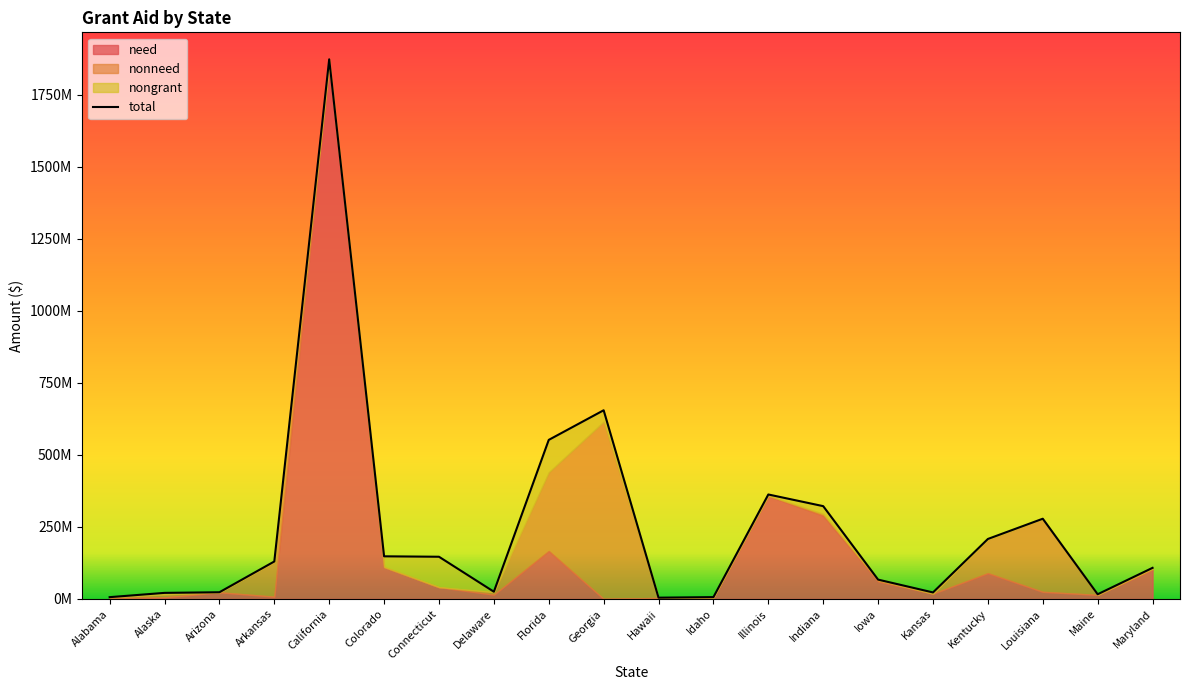

What is the value of the 19th point from the left?

16192065